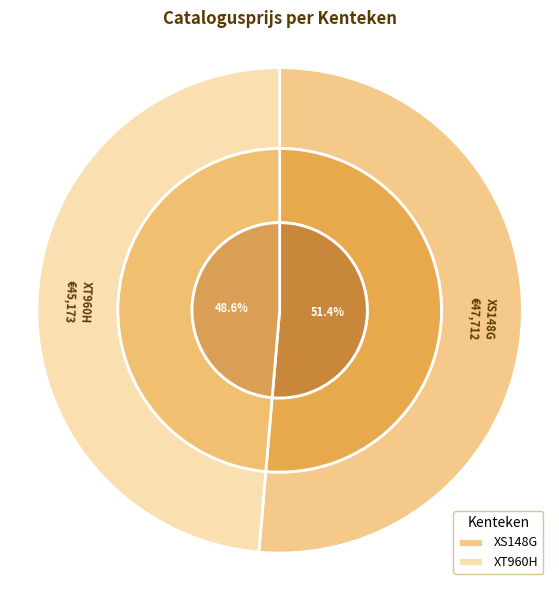

What is the change in value from XS148G to XT960H?

-2539